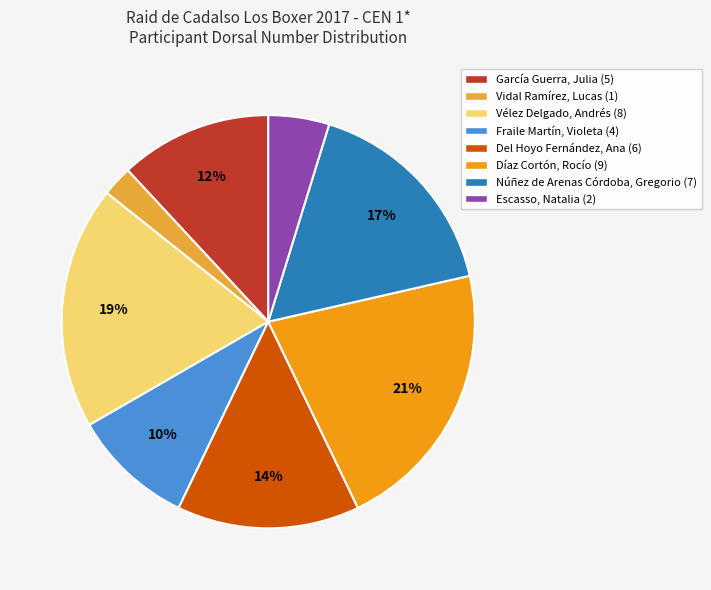

True or false: Díaz Cortón, Rocío accounts for 29% of the total.

False